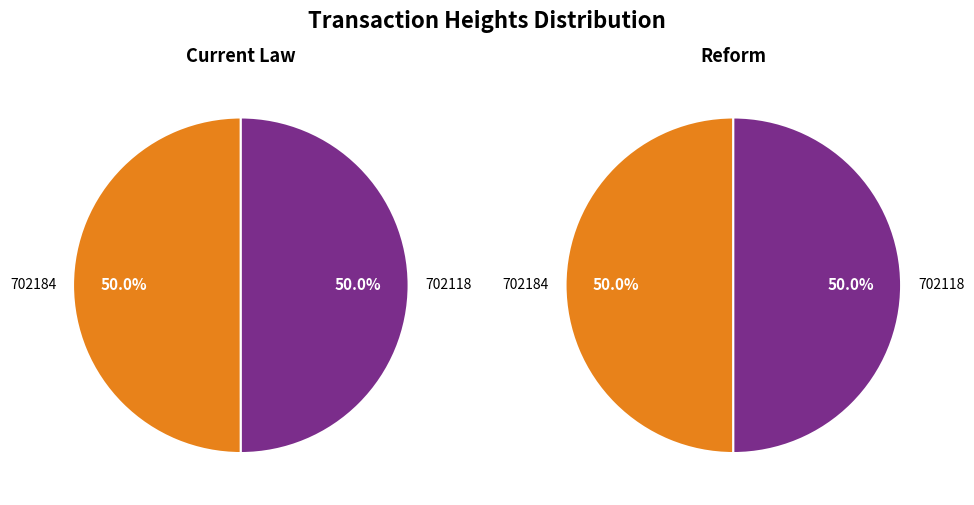

Is it true that 702184 is 50% of the pie?

True